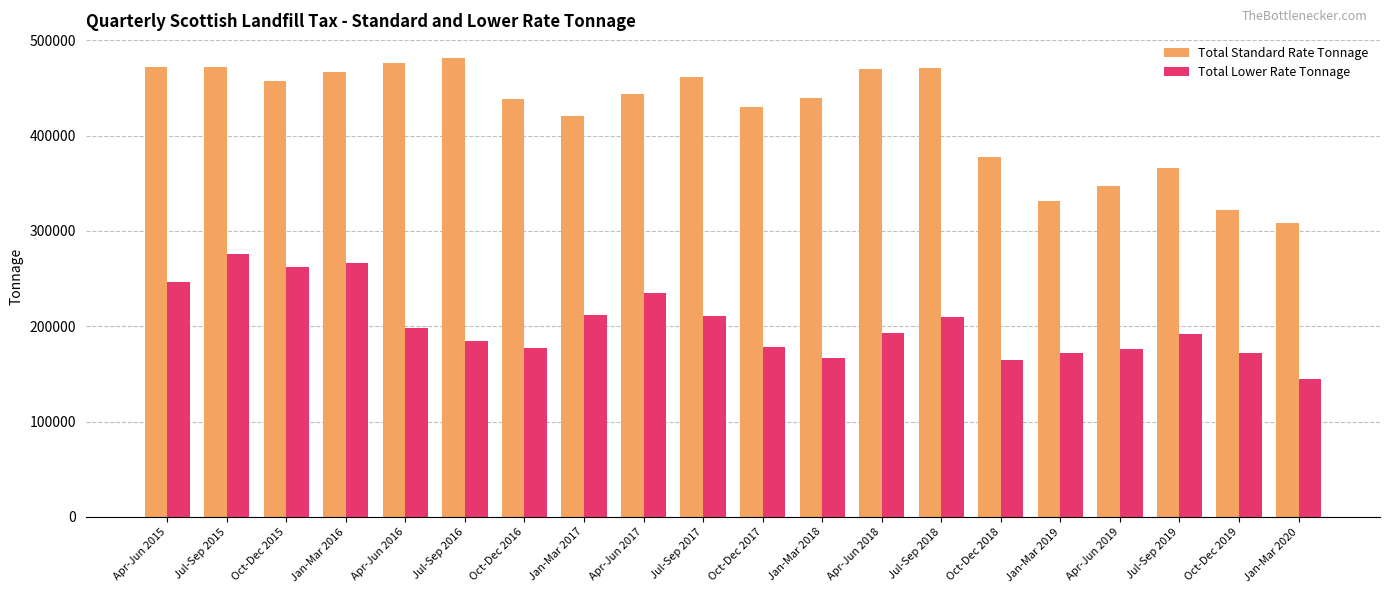

Which series has the largest range (max minus min)?

Total Standard Rate Tonnage